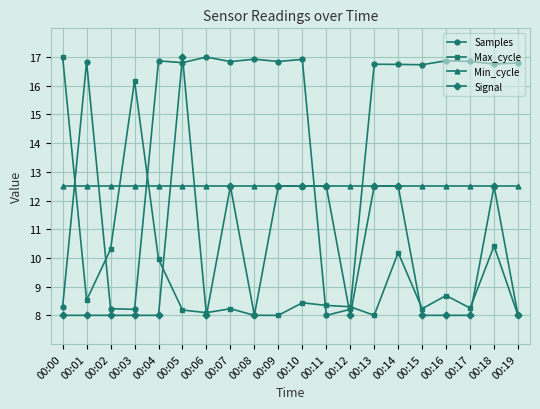

At which label does Samples reach its minimum?

00:11